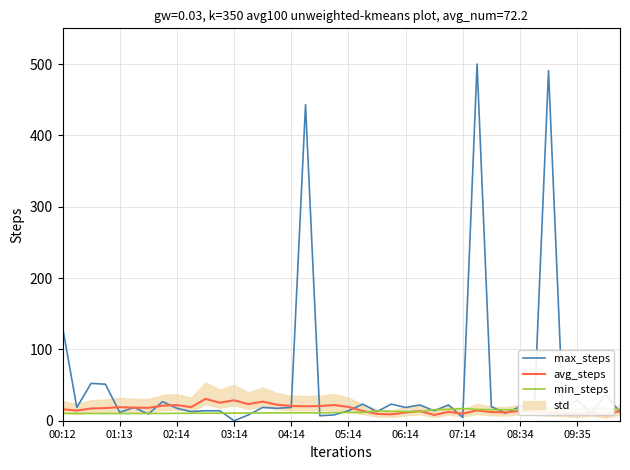

Reading left to right, transcribe all the data shown in this chart.

max_steps: 131.4	18.6	52.3	51.2	11.6	18.6	9.3	26.7	17.4	12.8	14.0	14.0	0.0	8.1	18.6	17.4	18.6	443.0	7.0	8.1	14.0	23.3	12.8	23.3	18.6	22.1	14.0	22.1	4.7	500.0	19.8	10.5	19.8	16.3	490.7	16.3	29.1	10.5	37.2	11.6
avg_steps: 16.1	14.3	17.1	17.8	19.0	18.3	18.1	21.1	21.9	19.0	30.6	25.2	28.6	23.2	26.8	22.4	20.6	20.3	20.6	22.0	19.3	13.7	9.6	8.9	11.5	13.6	8.1	12.4	9.8	14.5	12.1	11.7	13.8	12.9	11.6	10.1	9.2	11.3	7.6	14.0
min_steps: 10.2	10.2	10.2	10.1	10.1	10.1	10.2	10.2	10.3	10.4	10.5	10.6	10.7	10.8	10.9	11.0	11.0	11.1	11.0	11.5	11.6	11.5	13.9	13.1	12.7	12.8	15.5	15.9	17.2	15.8	15.5	15.3	15.5	16.1	16.2	16.4	15.7	17.4	16.9	16.1